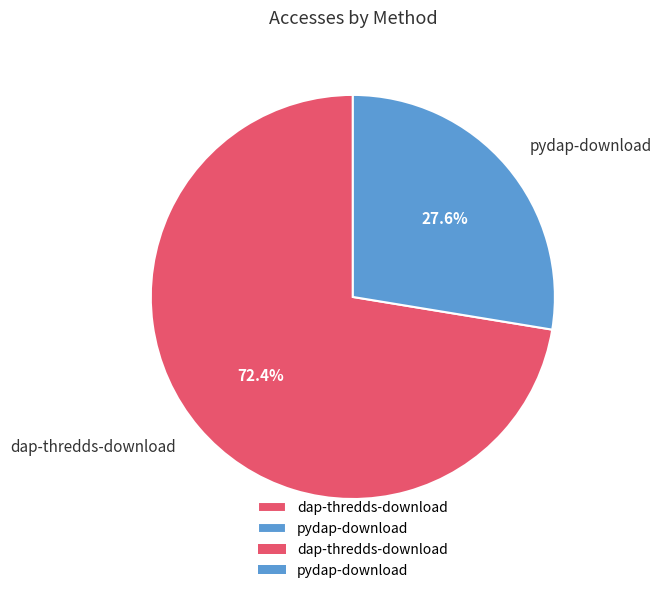

Rank the categories by value from highest to lowest.

dap-thredds-download, pydap-download